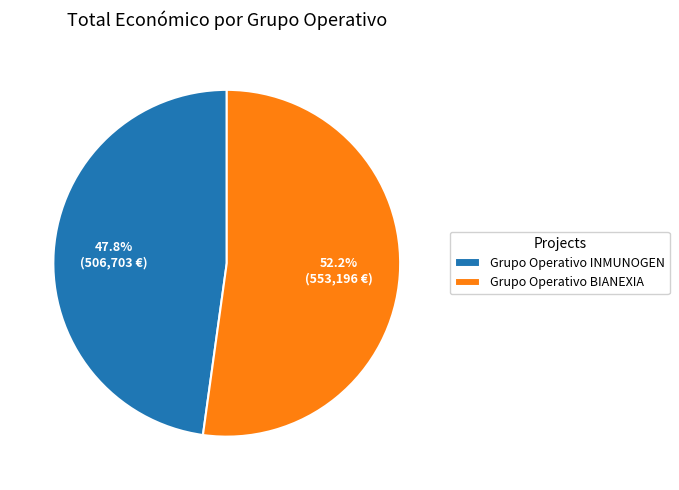

To the nearest percent, what is the combined percentage of Grupo Operativo BIANEXIA and Grupo Operativo INMUNOGEN?

100%